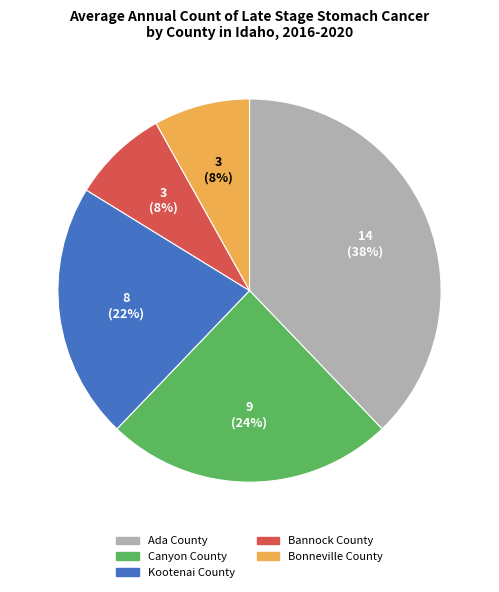

What percentage is the Kootenai County slice, to the nearest percent?

22%